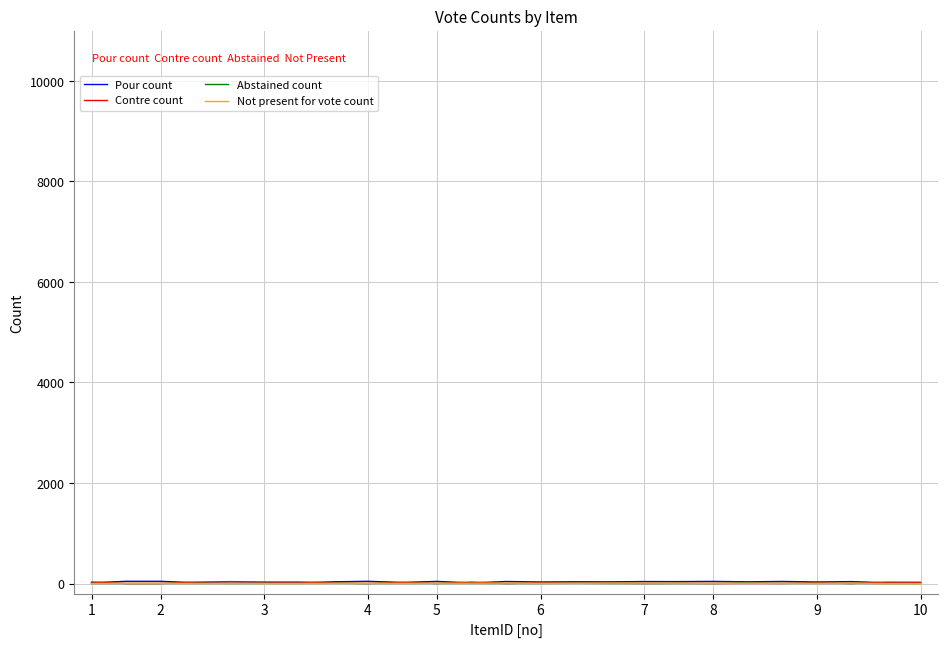

How many intersections are there between Not present for vote count and Contre count?

12